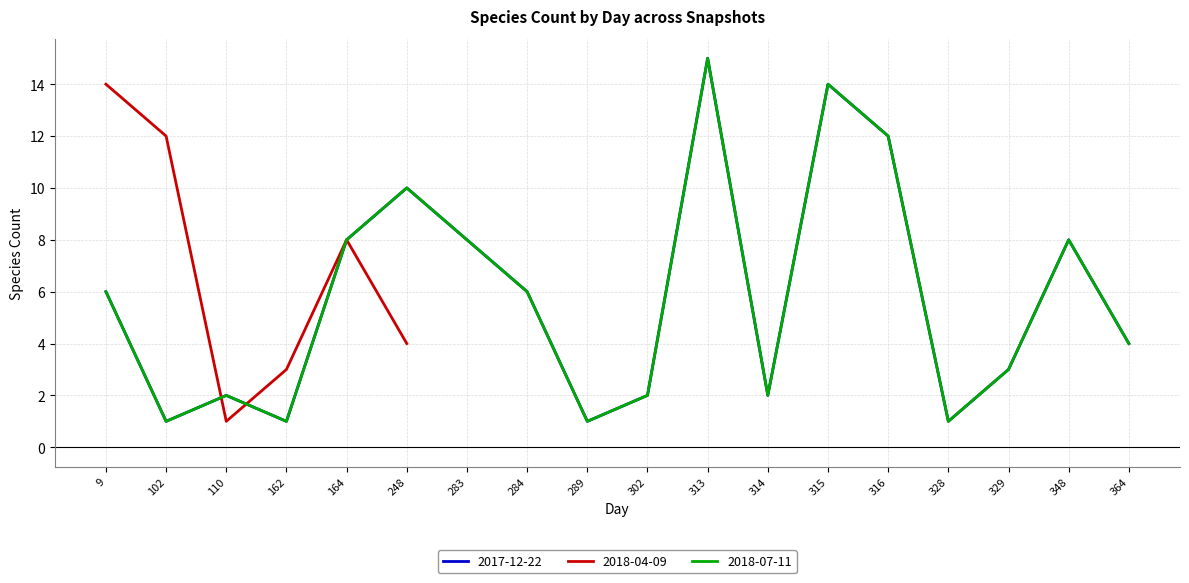

Where is 2018-07-11 nearest to the value 8?

164